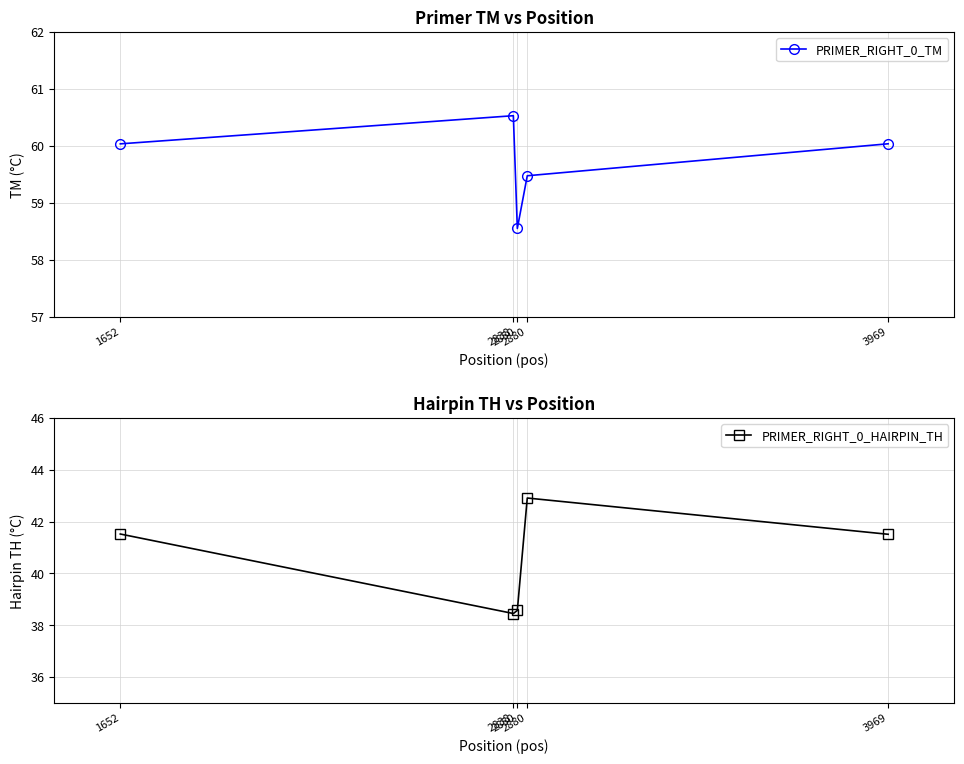

Reading right to left, transcribe all the data shown in this chart.

PRIMER_RIGHT_0_TM: 60.0	59.5	58.5	60.5	60.0
PRIMER_RIGHT_0_HAIRPIN_TH: 41.5	42.9	38.6	38.5	41.5